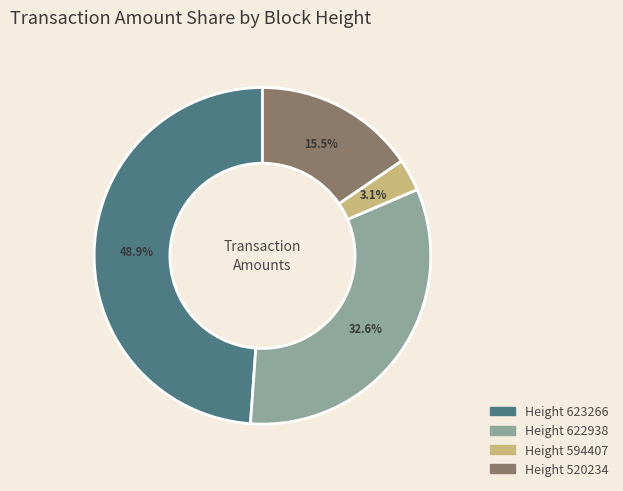

Is there any slice that represents more than half of the pie?

No